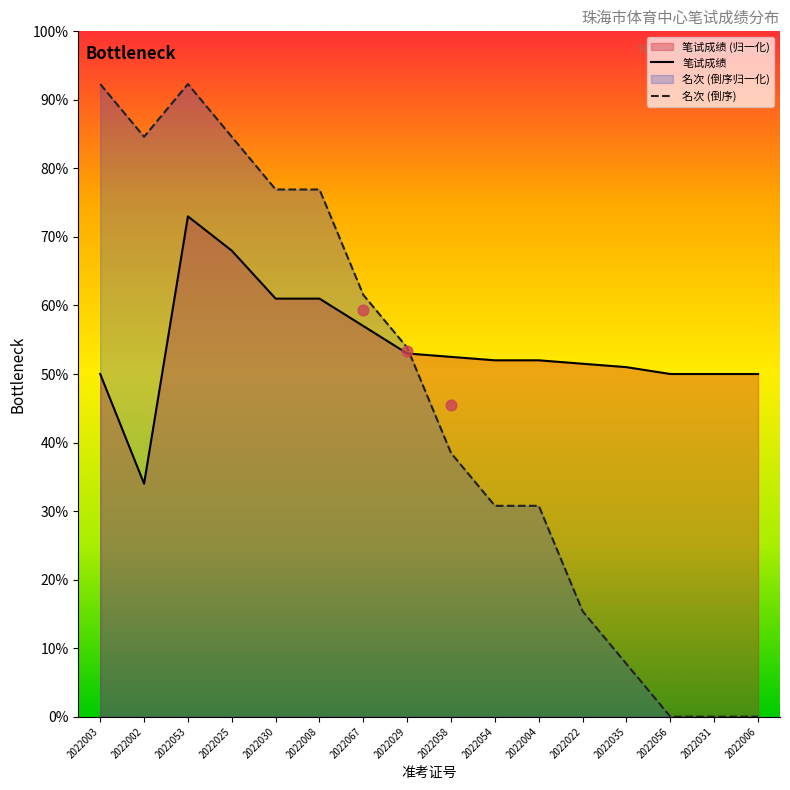

Which category has the highest value in the 笔试成绩 series?

2022053